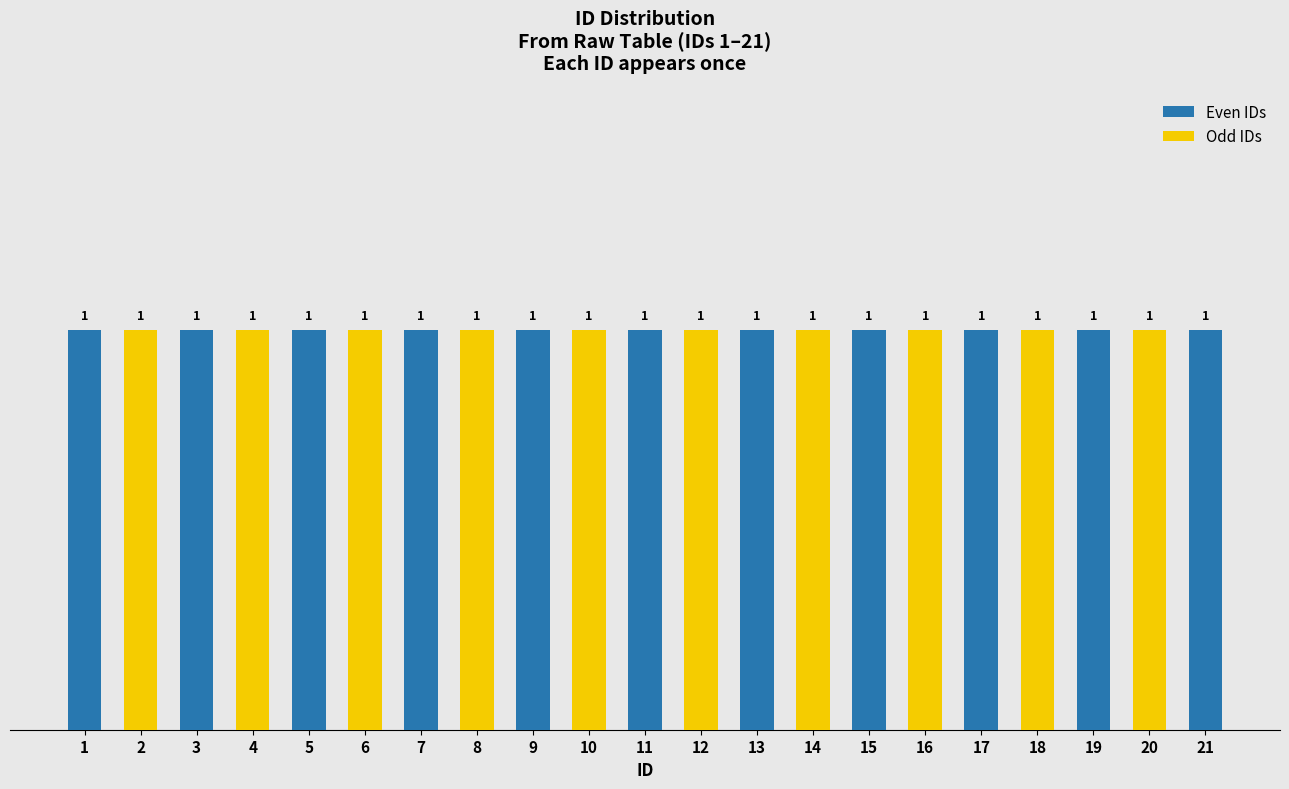

Reading right to left, transcribe all the data shown in this chart.

Even IDs: 1	0	1	0	1	0	1	0	1	0	1	0	1	0	1	0	1	0	1	0	1
Odd IDs: 0	1	0	1	0	1	0	1	0	1	0	1	0	1	0	1	0	1	0	1	0